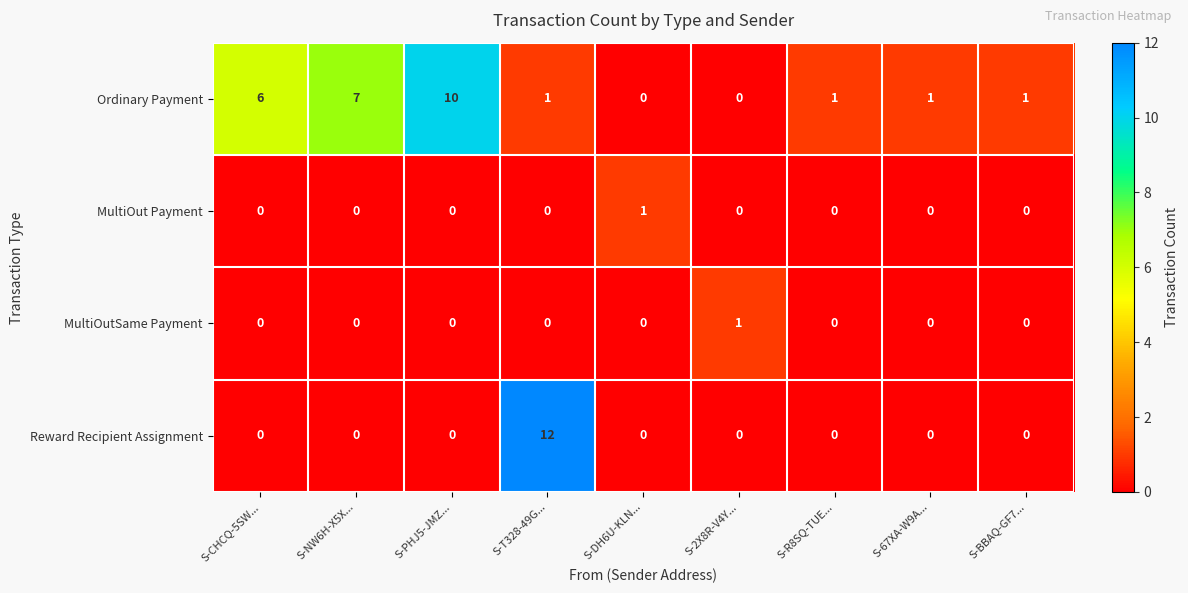

Which series changed the most between S-CHCQ-5SW... and S-BBAQ-GF7...?

Ordinary Payment